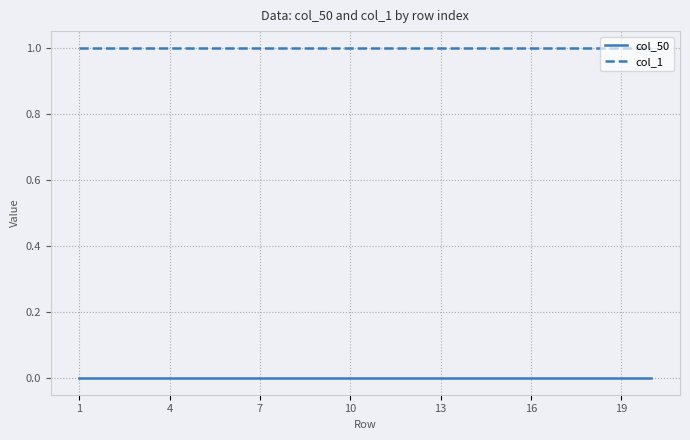

Which series has the largest total across all categories?

col_1